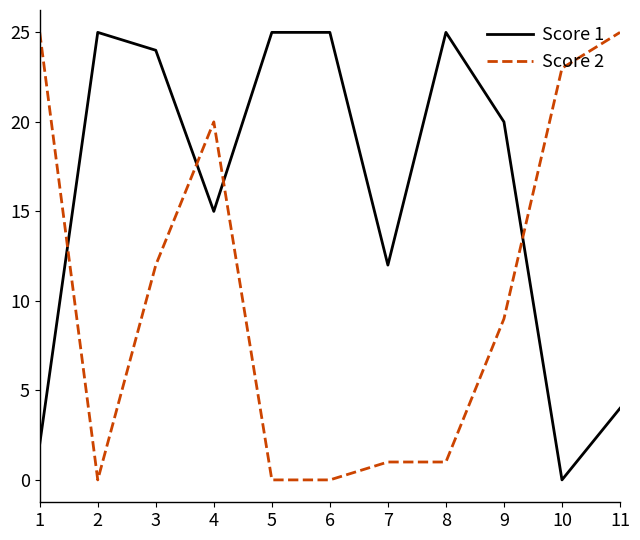

The Score 1 series shows 16 at 3. True or false?

False